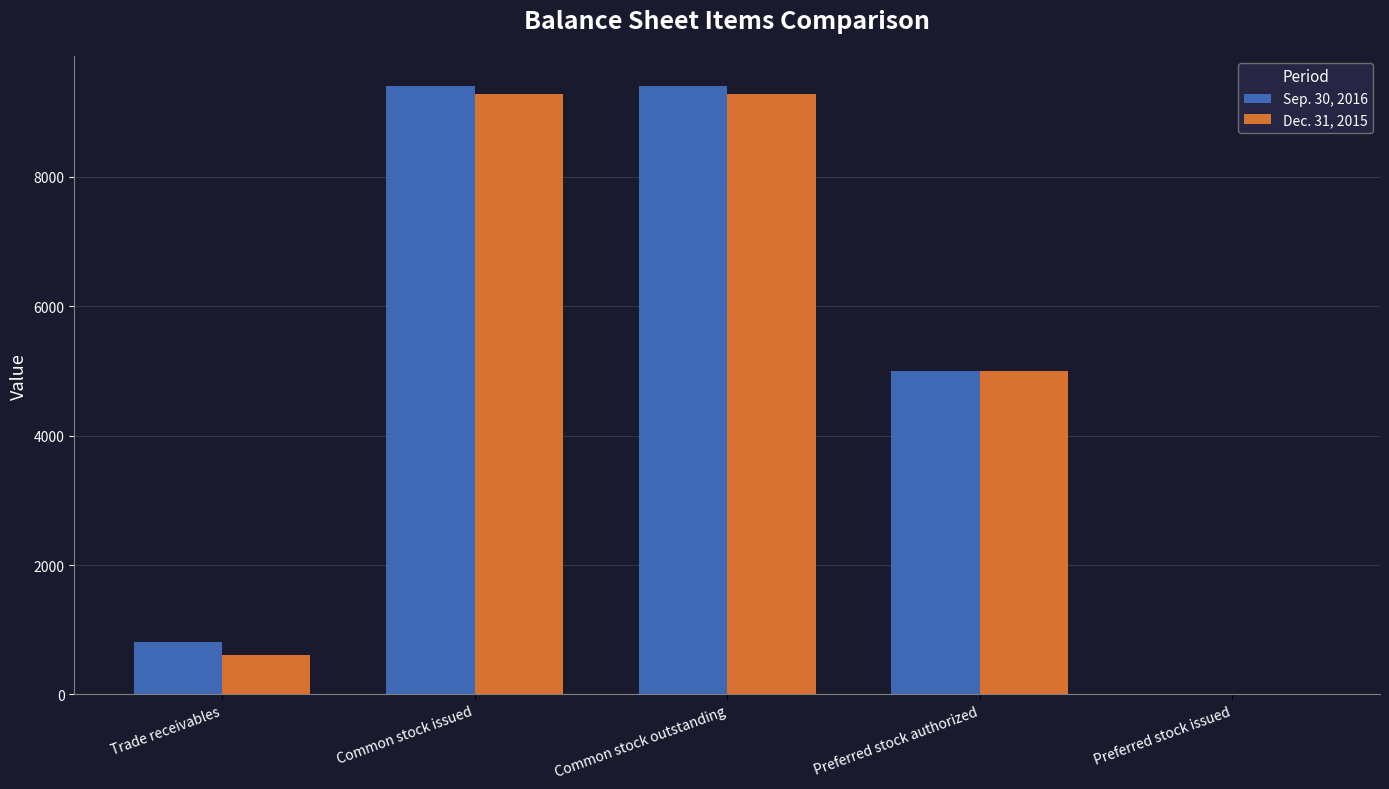

What is the greatest value displayed?

9398